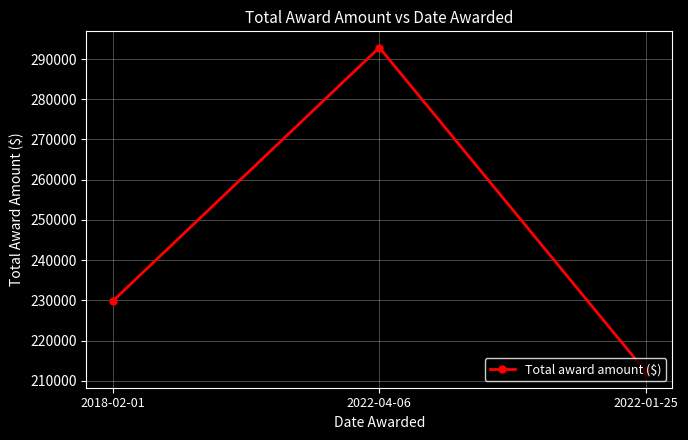

What is the difference between the values at 2022-01-25 and 2022-04-06?

80566